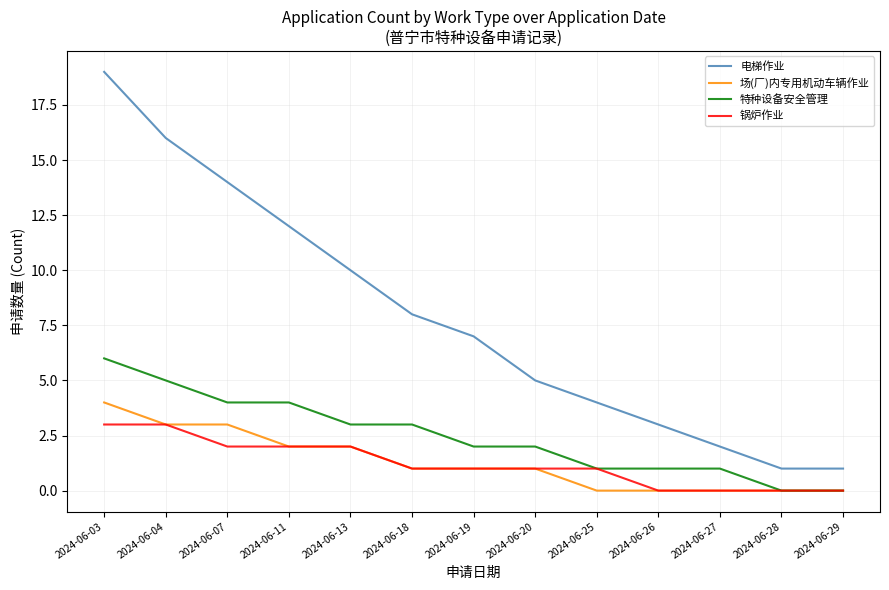

Rank the series by their maximum value, from highest to lowest.

电梯作业, 特种设备安全管理, 场(厂)内专用机动车辆作业, 锅炉作业